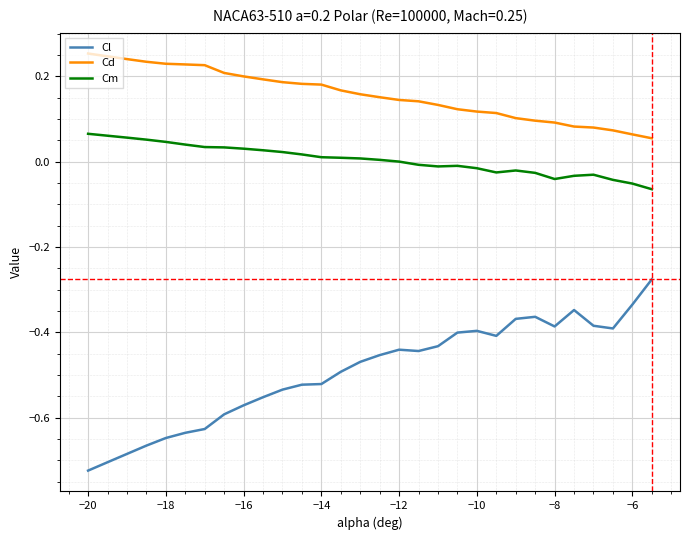

Rank the series by their maximum value, from highest to lowest.

Cd, Cm, Cl